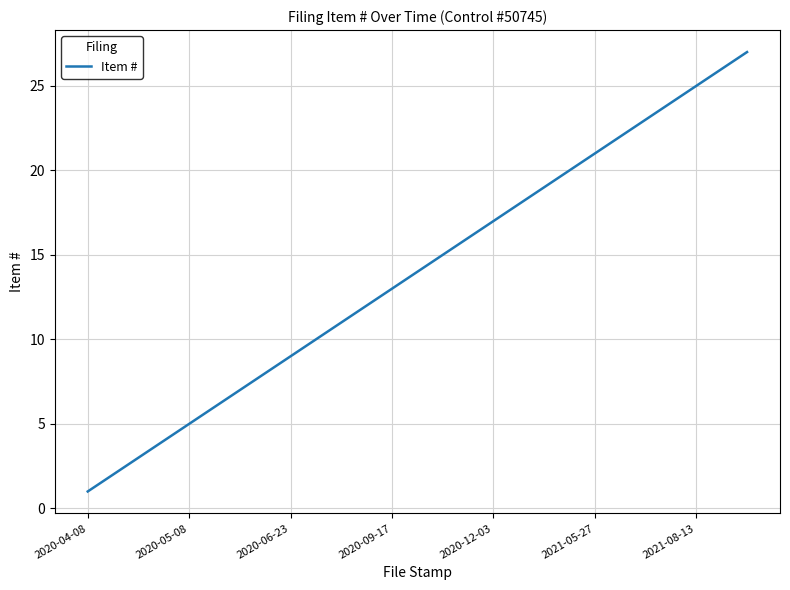

What is the difference between the maximum and minimum values?

26